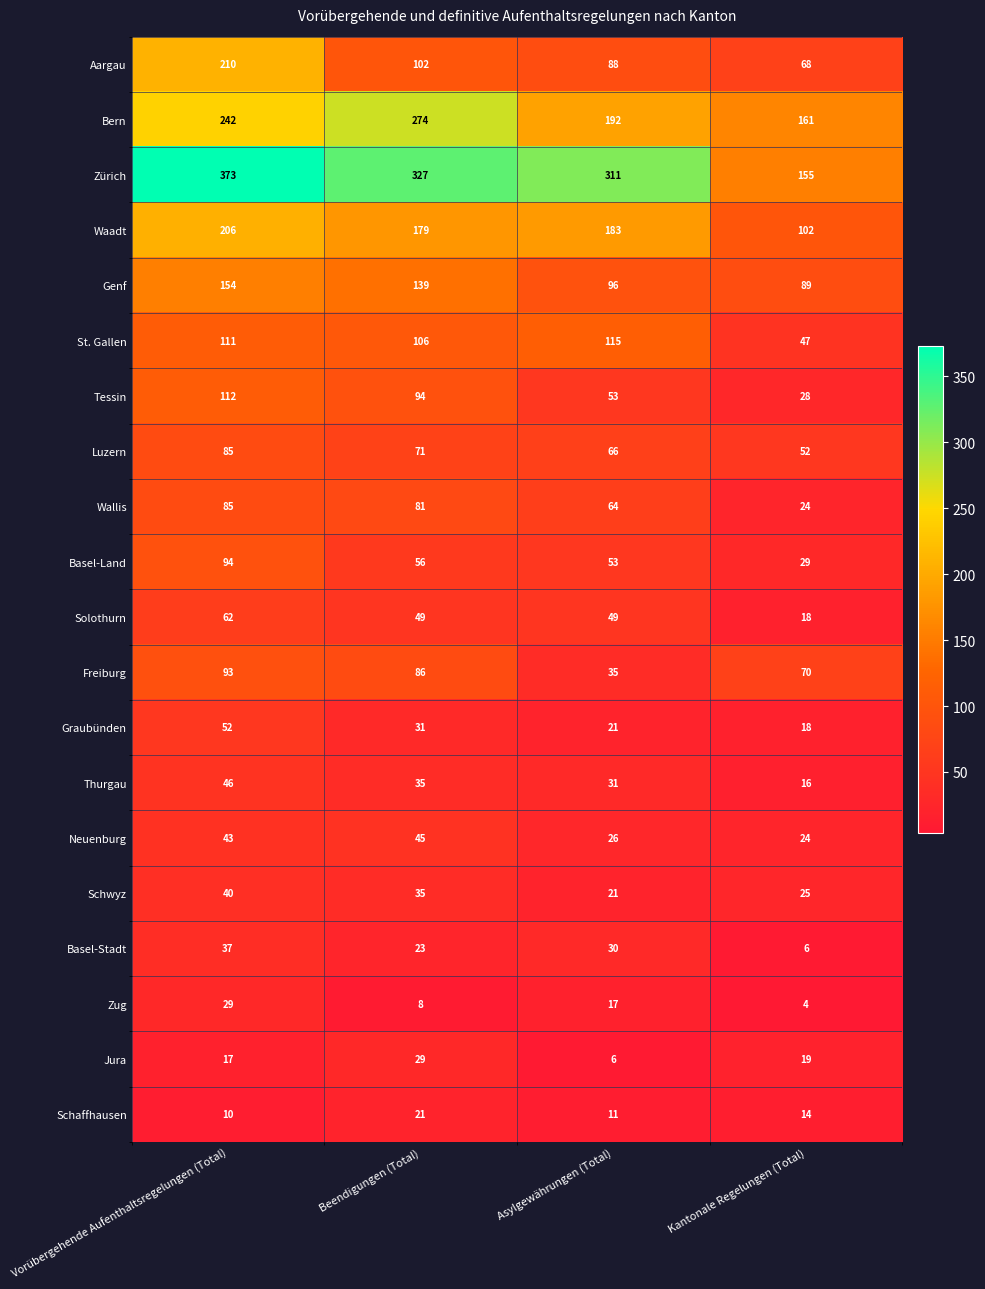

Which series has the largest range (max minus min)?

Zürich